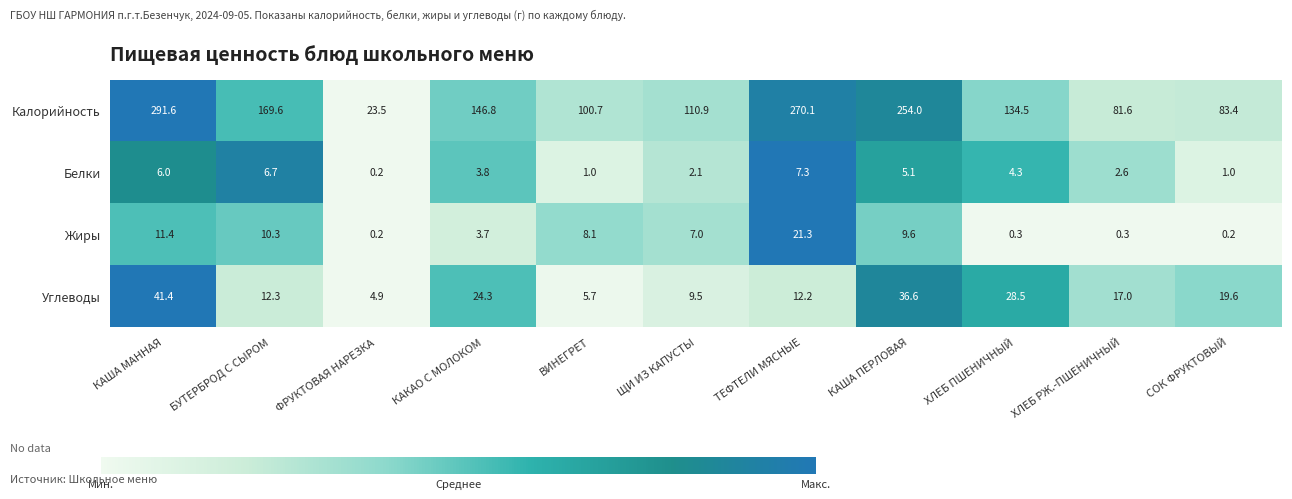

True or false: Углеводы has a value of 28.5 at ХЛЕБ ПШЕНИЧНЫЙ.

True